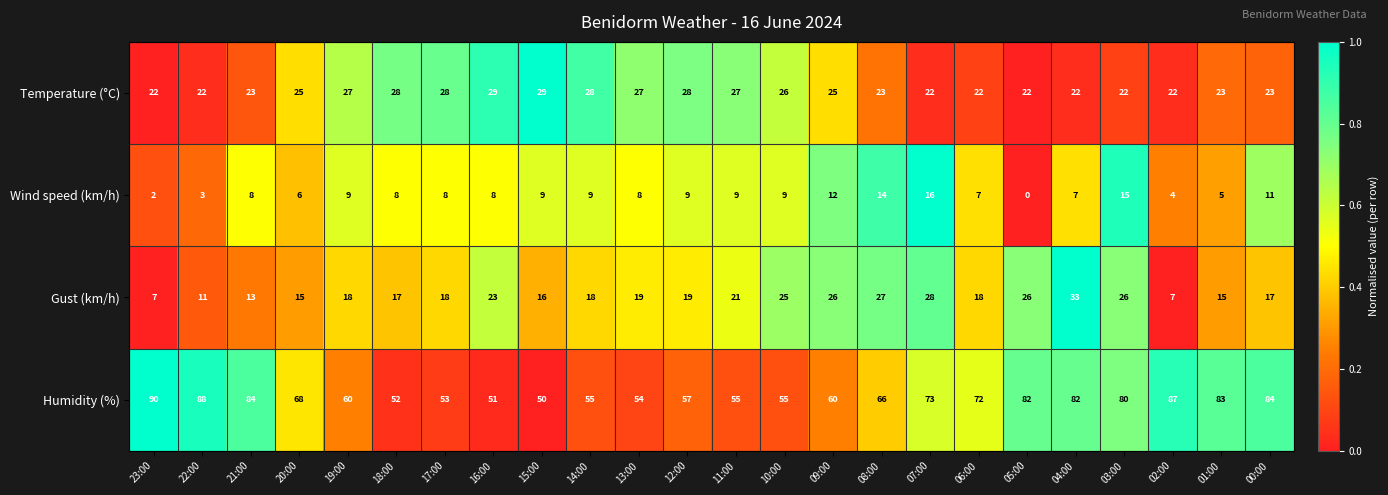

What is the maximum value shown in the chart?

90